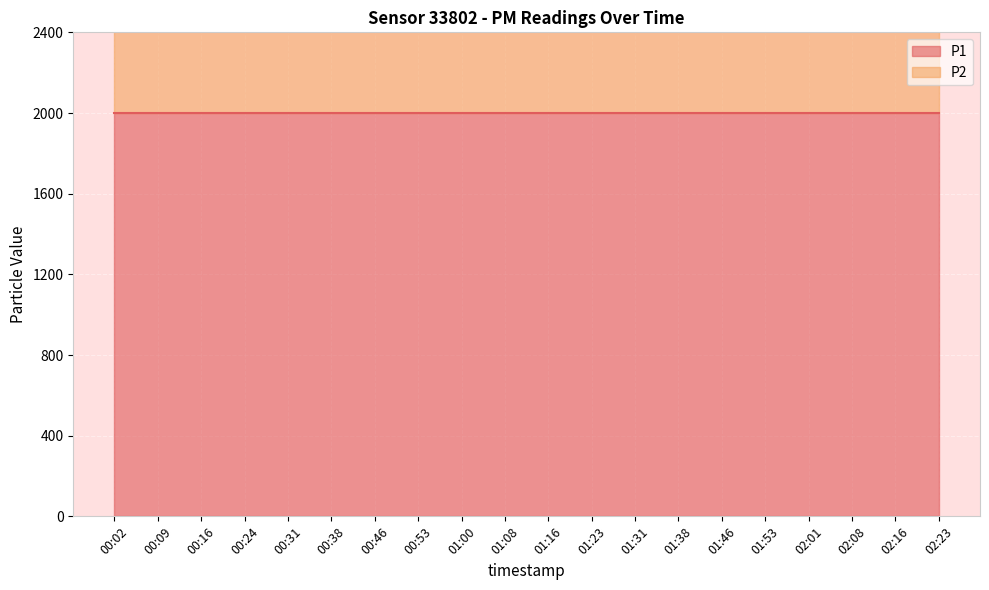

Which series has the largest range (max minus min)?

P1